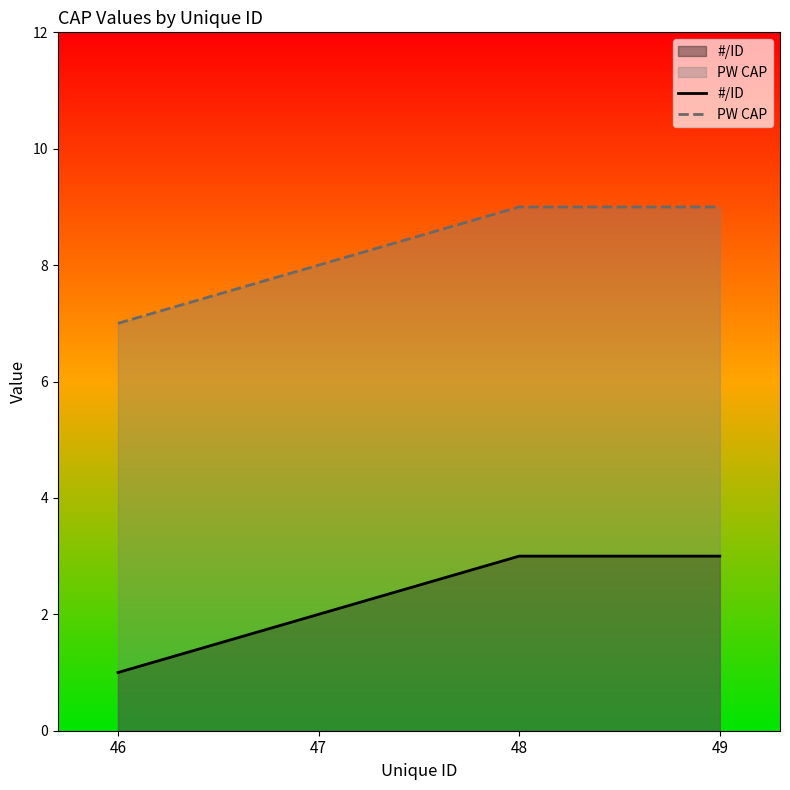

The value of PW CAP at 49 is 9. True or false?

True